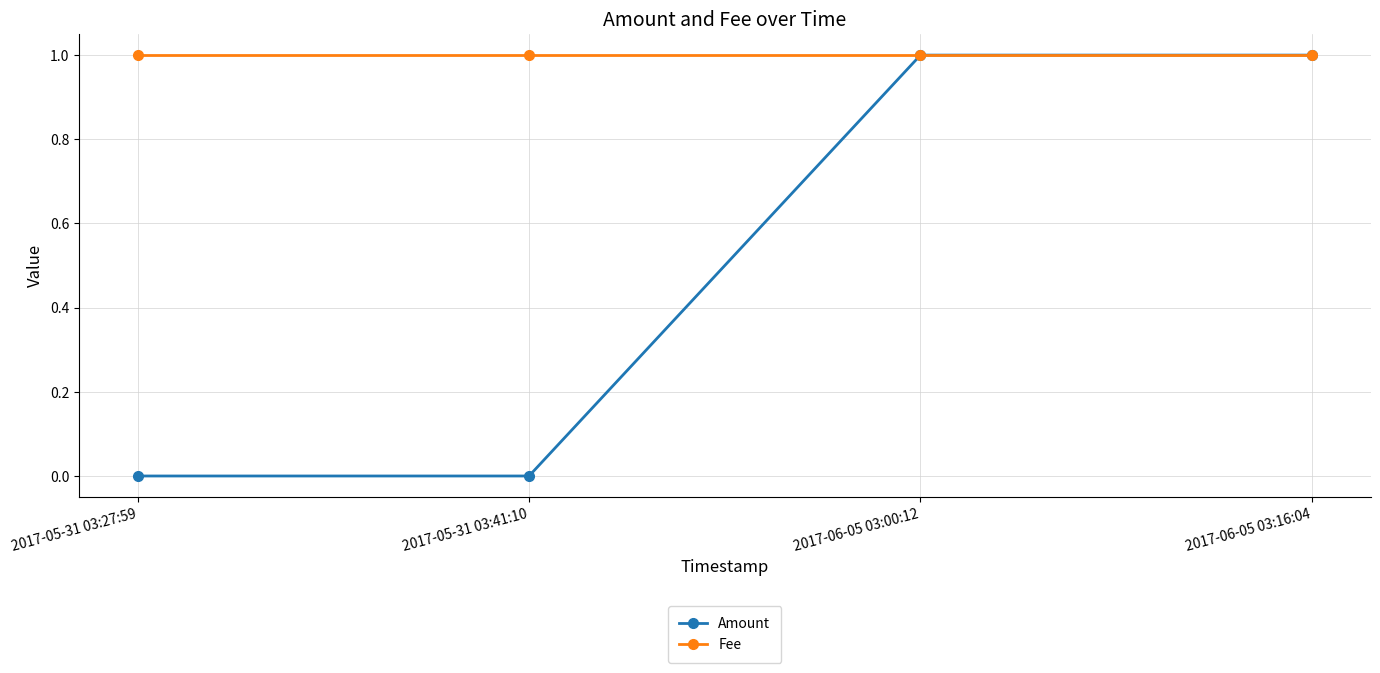

Rank the series by their average value, from lowest to highest.

Amount, Fee